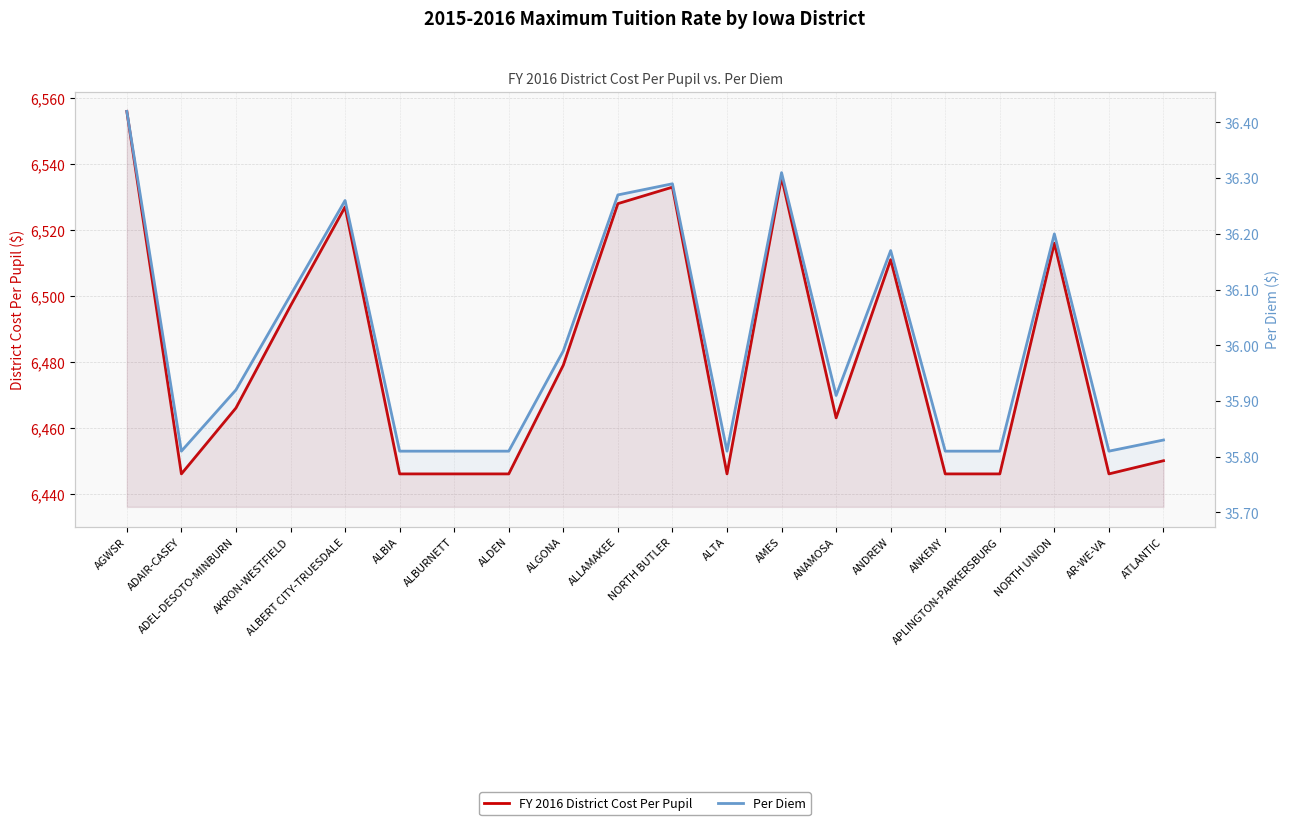

Is the value of Per Diem at ALBERT CITY-TRUESDALE greater than the value of FY 2016 District Cost Per Pupil at ATLANTIC?

No